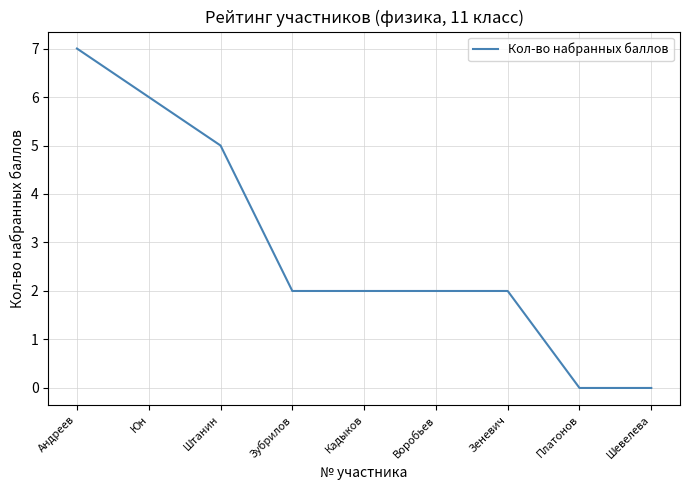

What position from the left is Зеневич?

7